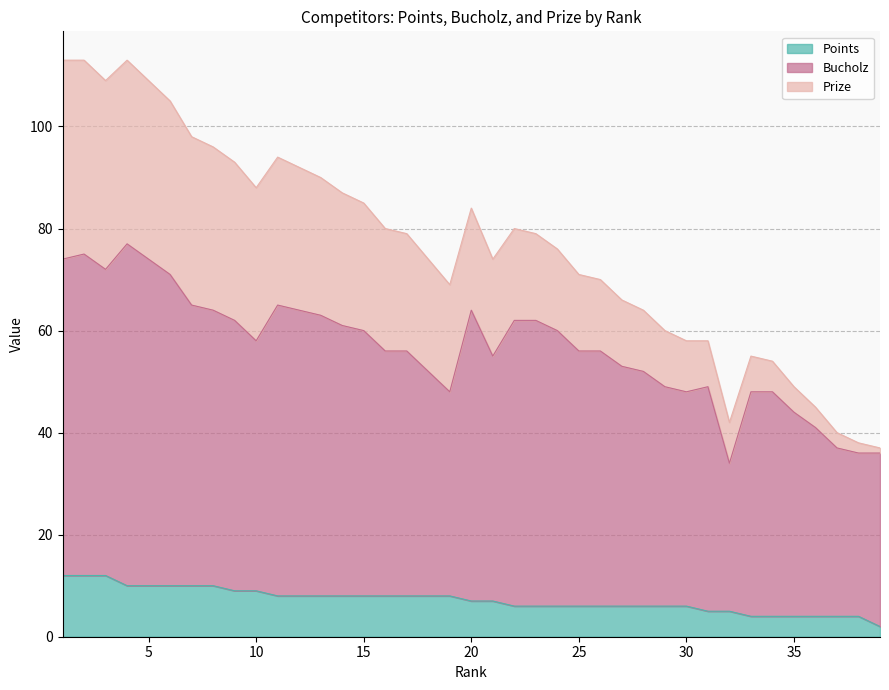

At which label is Points closest to 7?

20